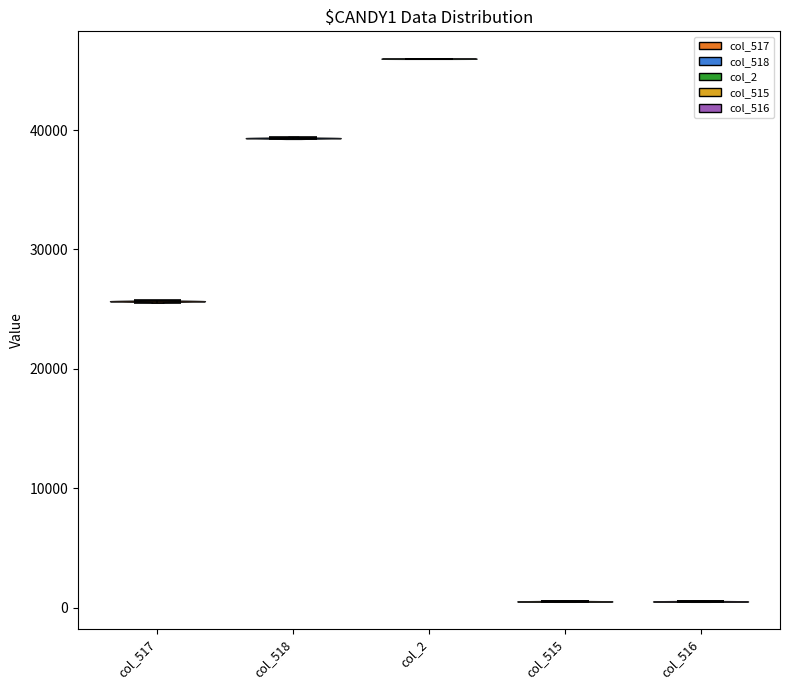

What is the lowest point the violin for col_516 reaches on the y-axis? The values are not printed on the chart, so give them approximately, as read against the axis.

1000